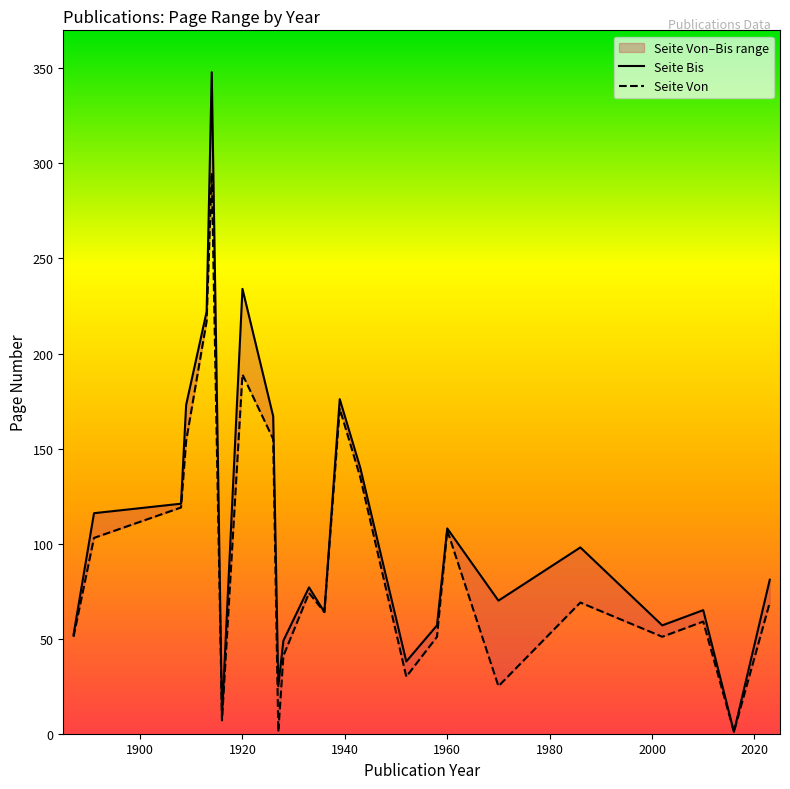

True or false: Seite Bis and Seite Von intersect in this chart.

False